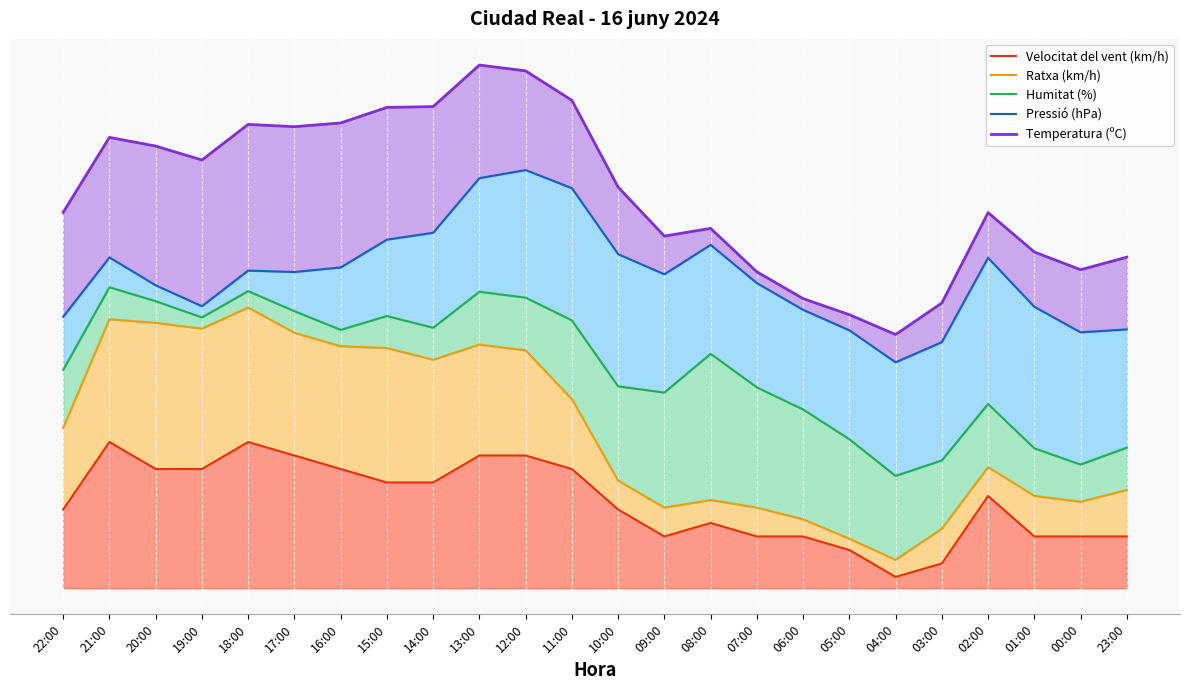

At which label does Humitat (%) reach its minimum?

04:00